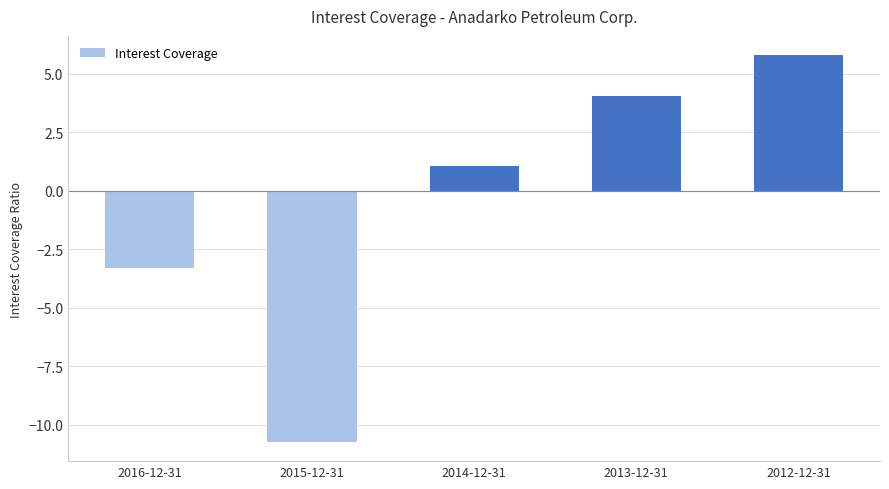

Approximately how many times larger is the value at 2014-12-31 compared to 2012-12-31?

0.2